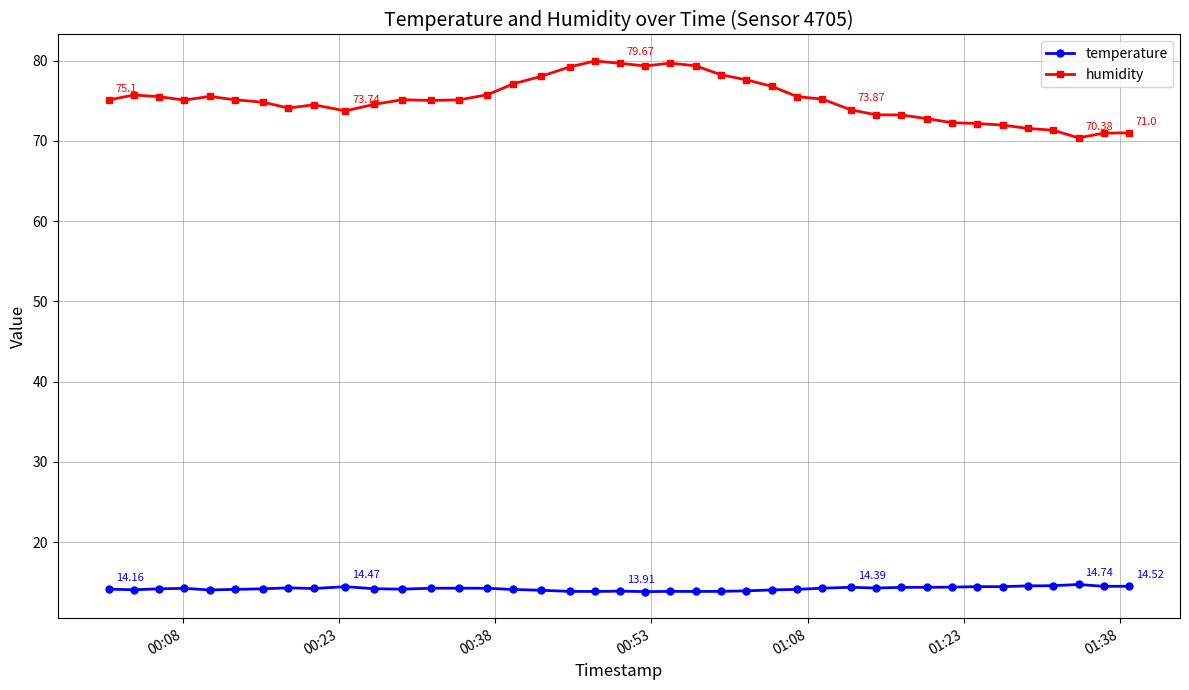

At how many categories does at least one series exceed 61?

40